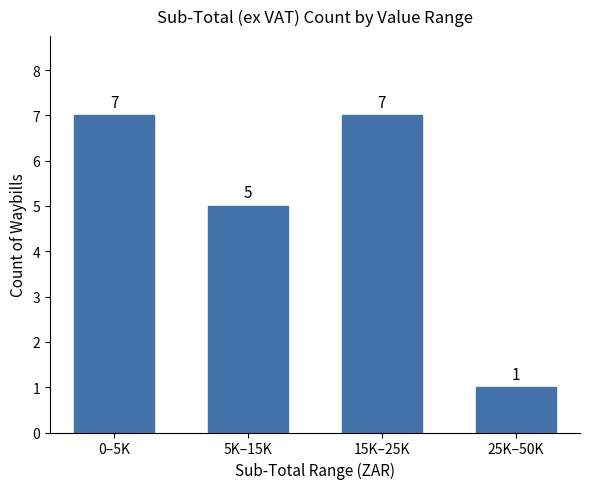

What is the difference between the values at 25K–50K and 15K–25K?

6